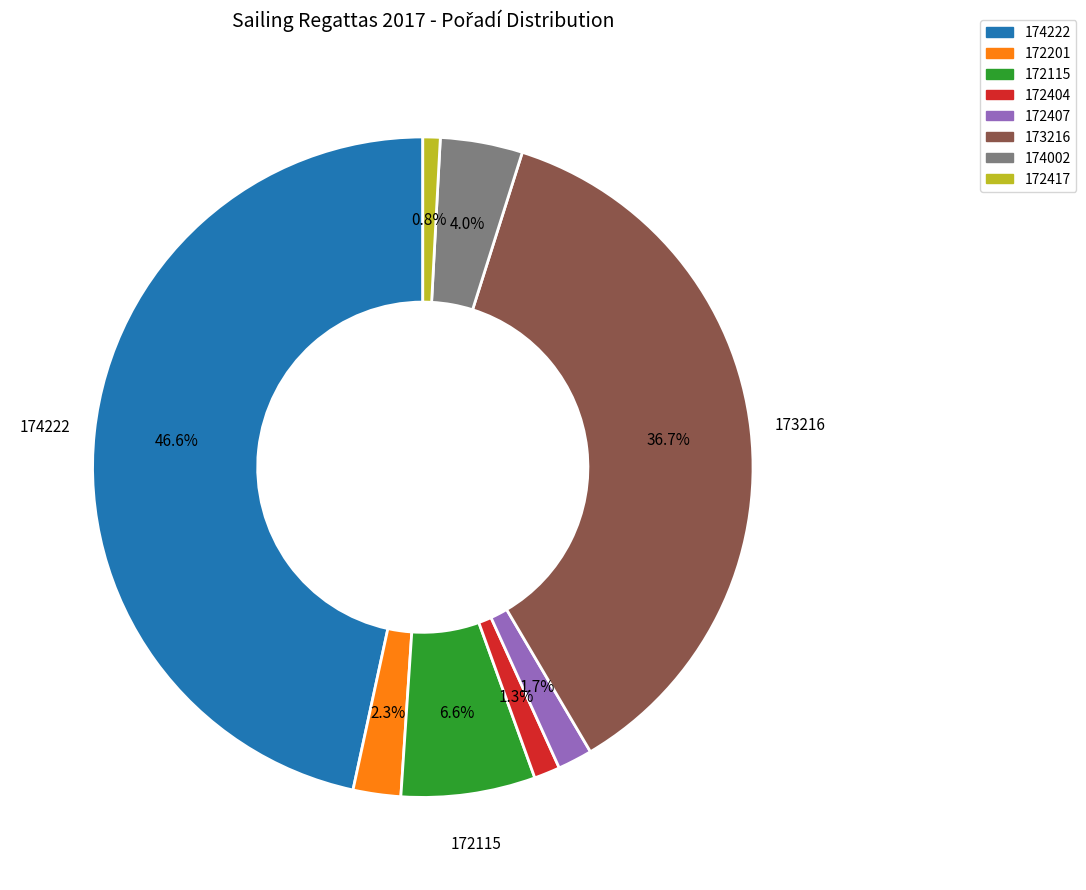

Is there a majority slice in this chart?

No